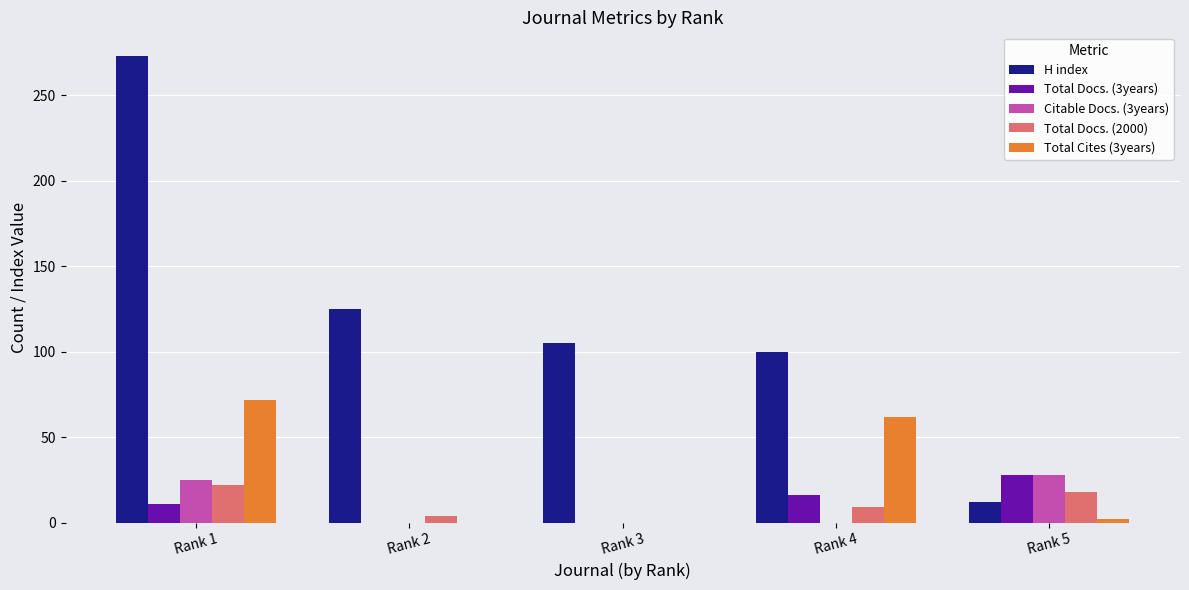

Which series changed the most between Rank 1 and Rank 3?

H index